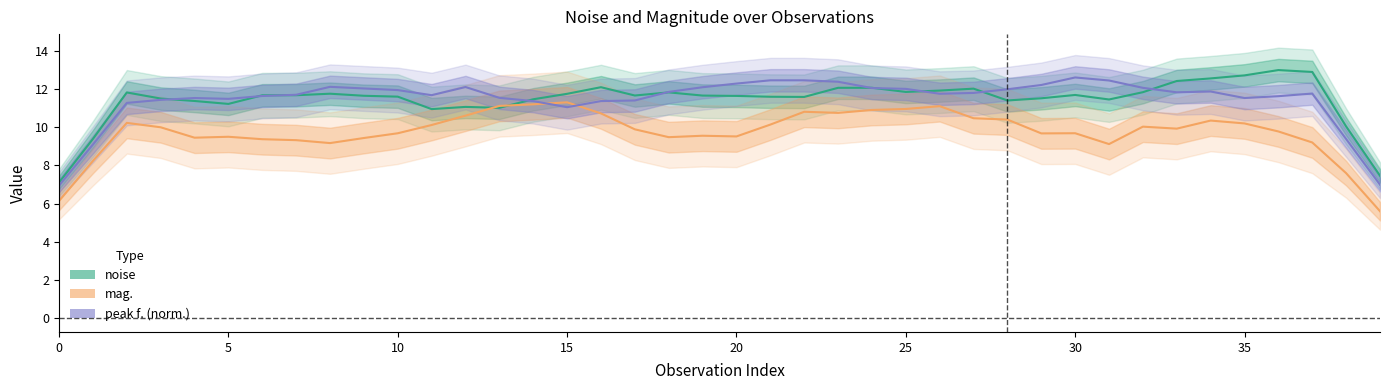

What is the average value of the noise series?

11.4